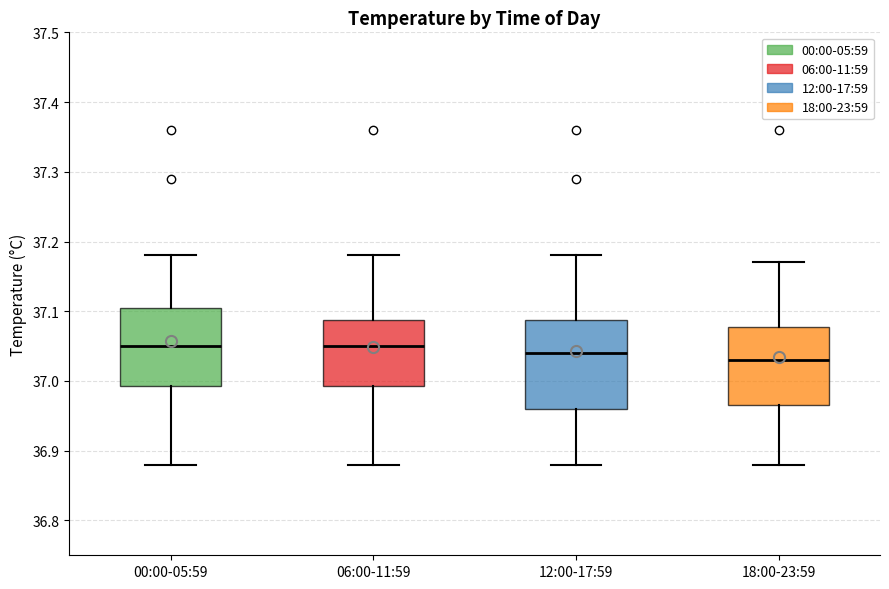

Reading left to right, read every box against the y-axis: the position of its median line, the range the box covers, and the ends of its whiskers. The values are not printed on the chart, so give them approximately, as read against the axis.

00:00-05:59: median 37.05, box 36.99 to 37.11, whiskers 36.88 to 37.18
06:00-11:59: median 37.05, box 36.99 to 37.09, whiskers 36.88 to 37.18
12:00-17:59: median 37.04, box 36.96 to 37.09, whiskers 36.88 to 37.18
18:00-23:59: median 37.03, box 36.97 to 37.08, whiskers 36.88 to 37.17